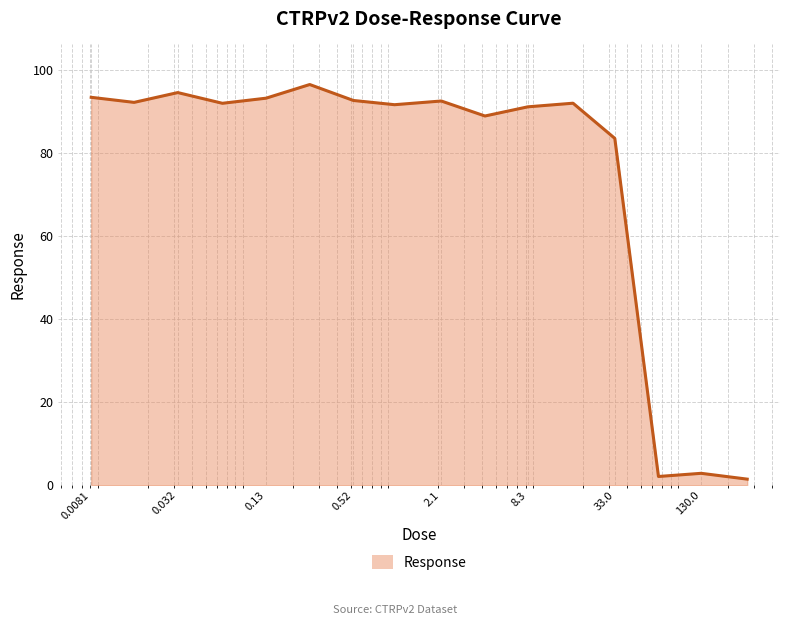

What is the greatest value displayed?

96.5